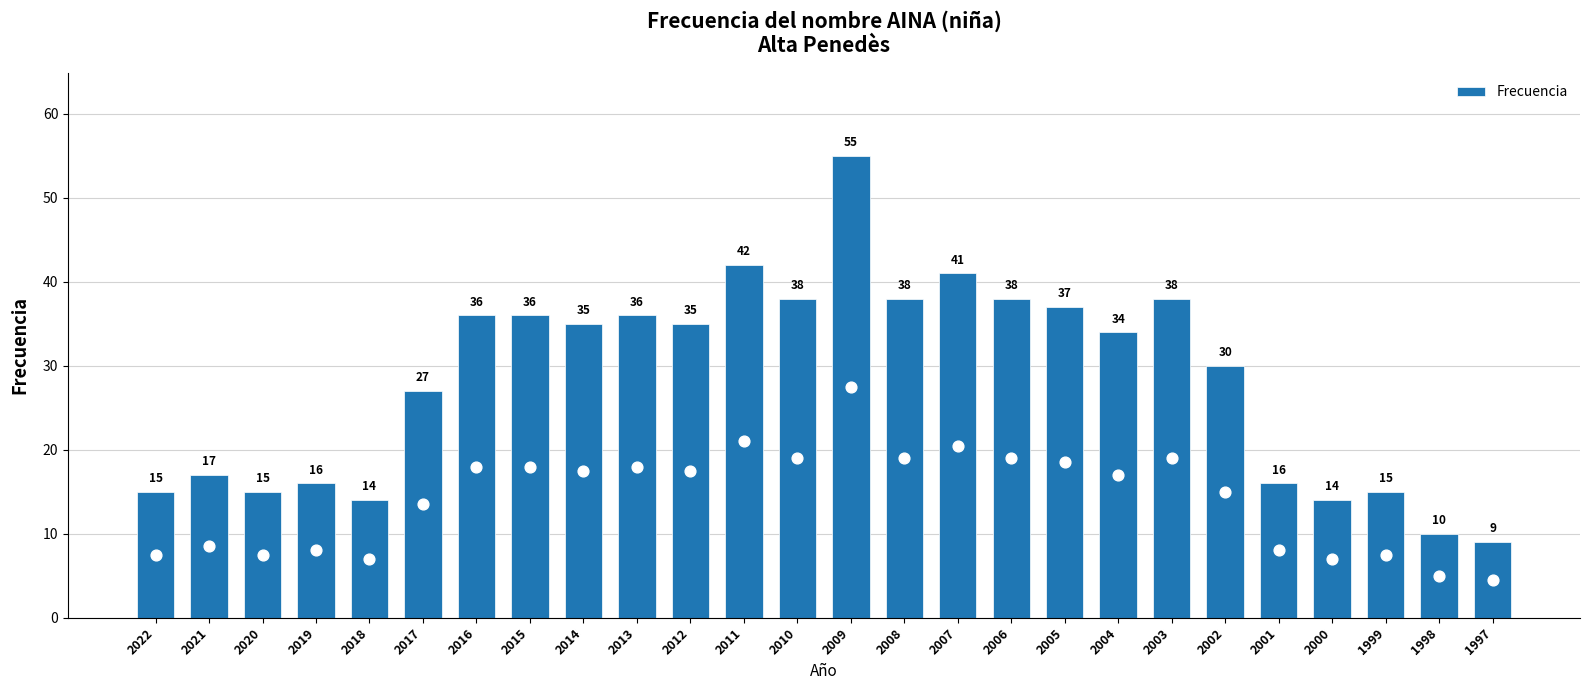

Which has a higher value, 1998 or 2003?

2003